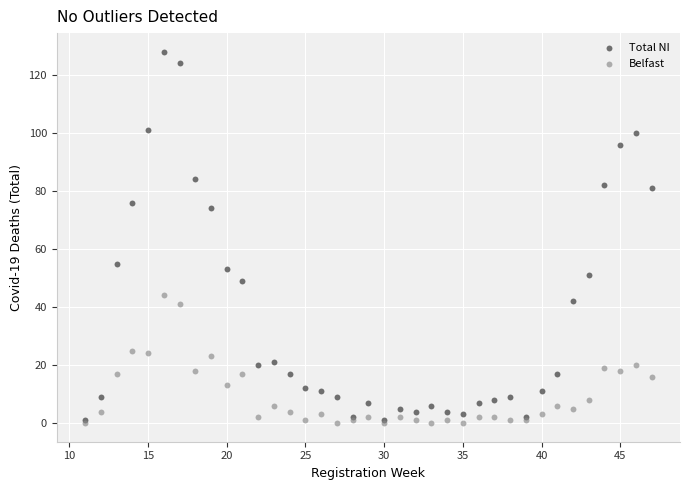

What are all the series names shown in the legend?

Total NI, Belfast